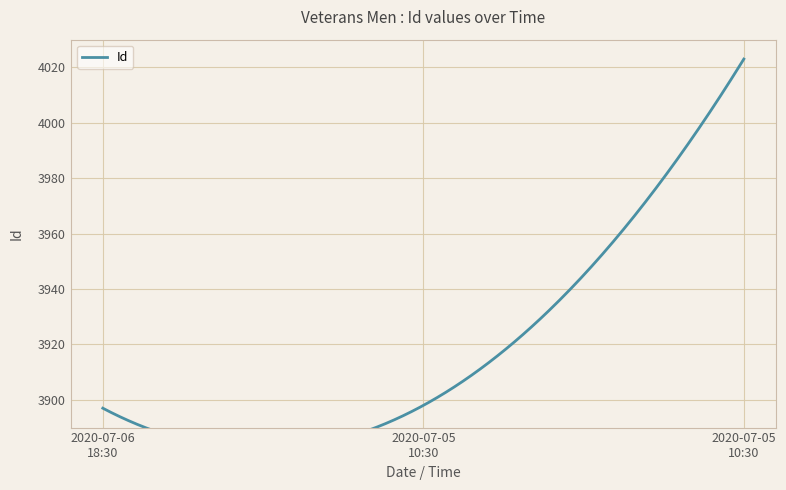

Is this an area chart (filled region under the line)?

No